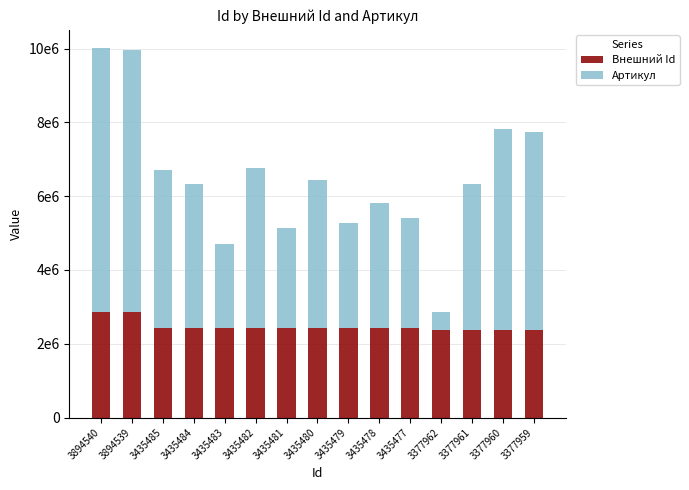

Does the chart contain stacked bars?

Yes